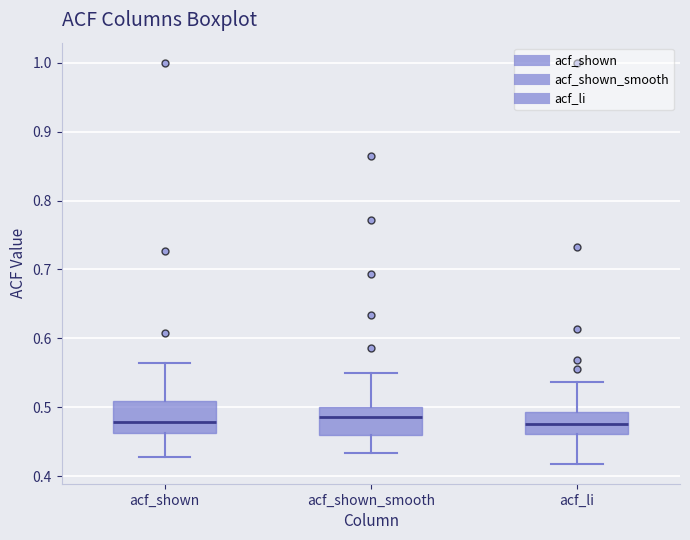

Reading left to right, transcribe this box plot: for each box, give where its median line is, the range the box spans, and where its two whiskers end, as read against the y-axis. The values are not printed on the chart, so give them approximately, as read against the axis.

acf_shown: median 0.48, box 0.46 to 0.51, whiskers 0.43 to 0.56
acf_shown_smooth: median 0.49, box 0.46 to 0.50, whiskers 0.43 to 0.55
acf_li: median 0.48, box 0.46 to 0.49, whiskers 0.42 to 0.54